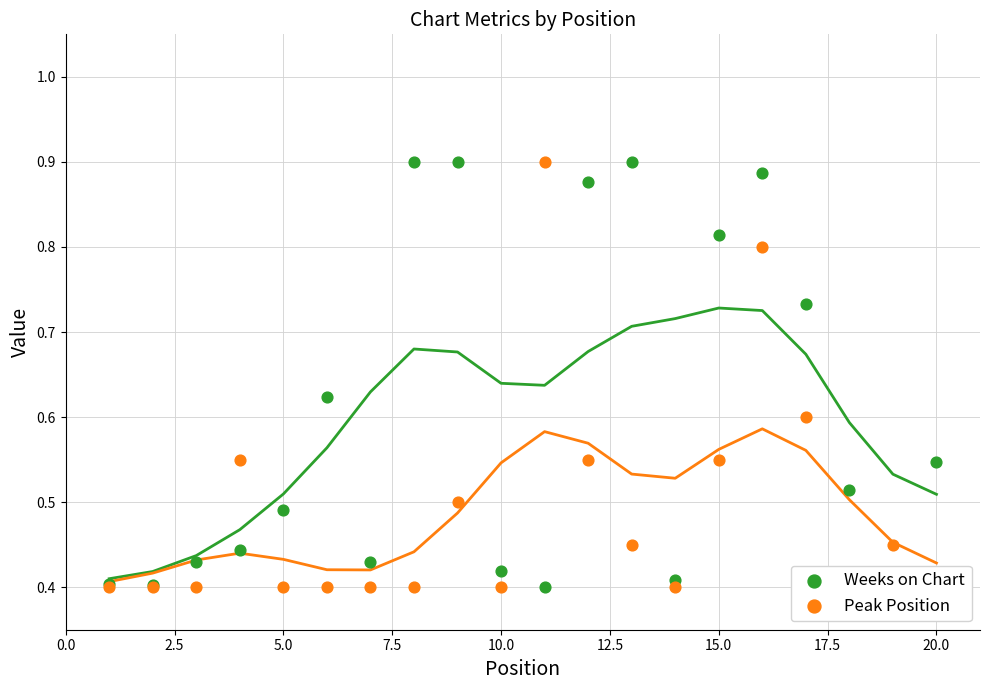

What is the total value across all series at 0.0?

0.8